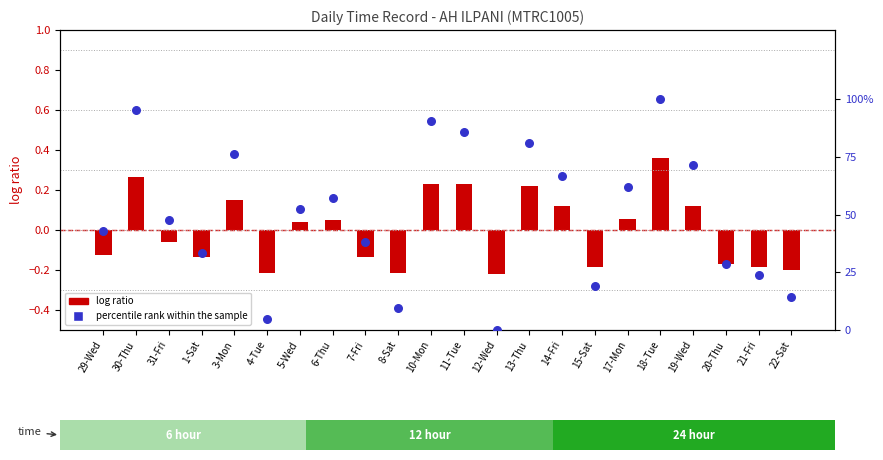

What is the total value across all series at 3-Mon?

0.9